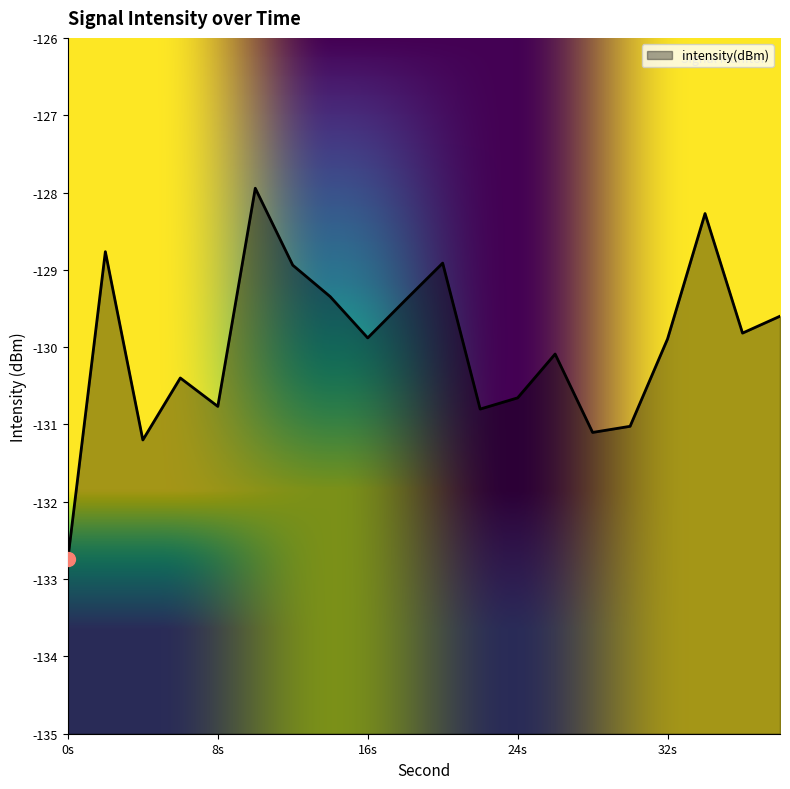

Is it true that the value at 28 is -131.1?

True